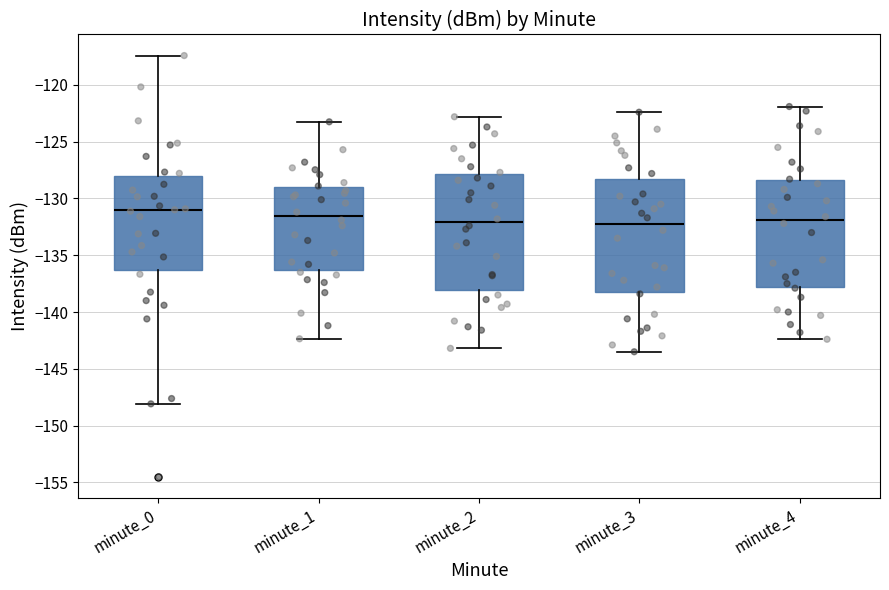

Where is the lower edge of the box for minute_0 on the y-axis? The values are not printed on the chart, so give them approximately, as read against the axis.

-136.5